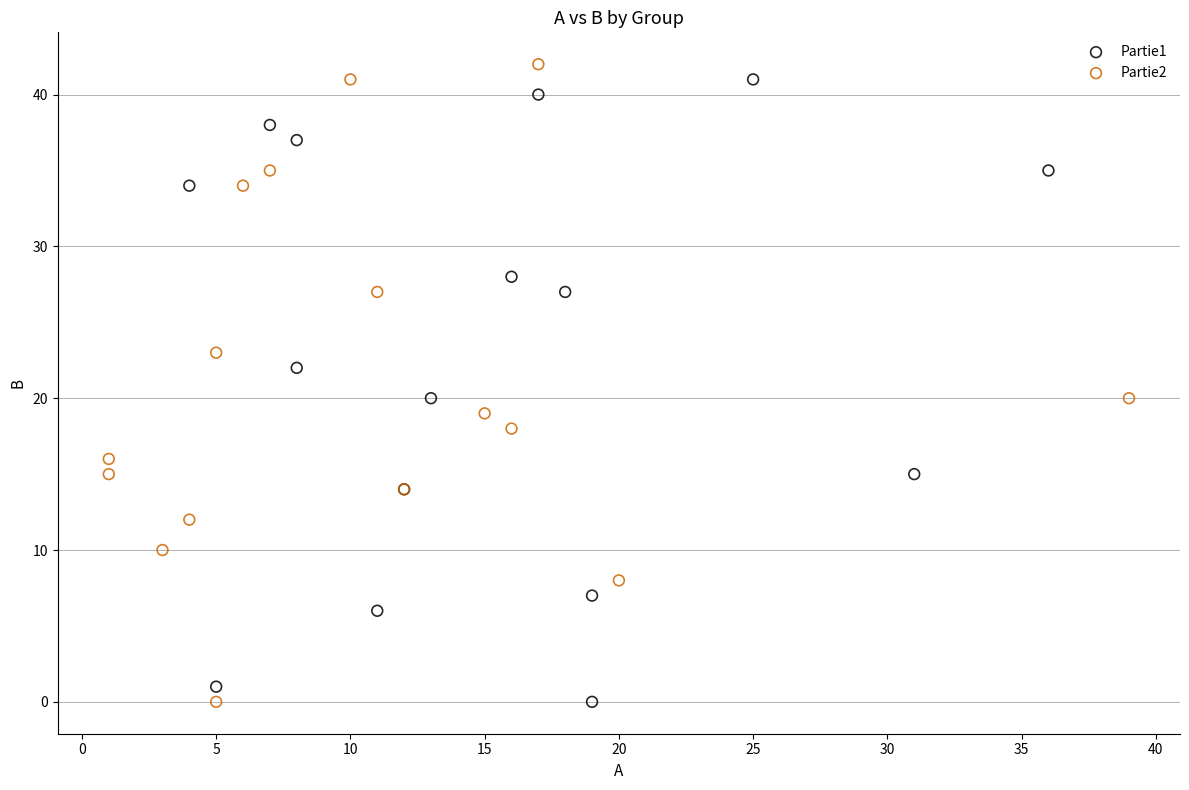

What are all the series names shown in the legend?

Partie1, Partie2